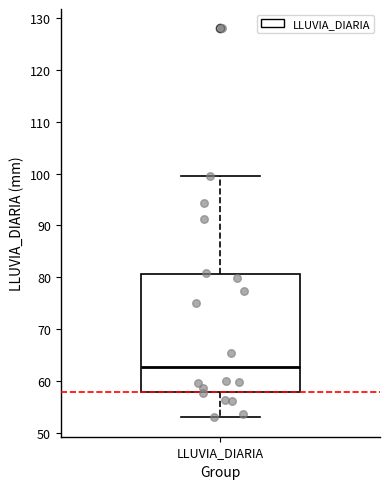

Read this box plot against the y-axis: the position of the median line, the range covered by the box, and the ends of both whiskers. The values are not printed on the chart, so give them approximately, as read against the axis.

median 63, box 58 to 81, whiskers 53 to 100